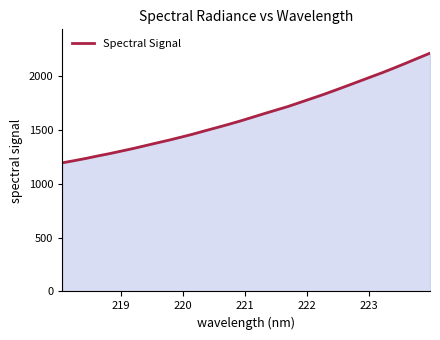

What is the minimum value shown in the chart?

1194.2